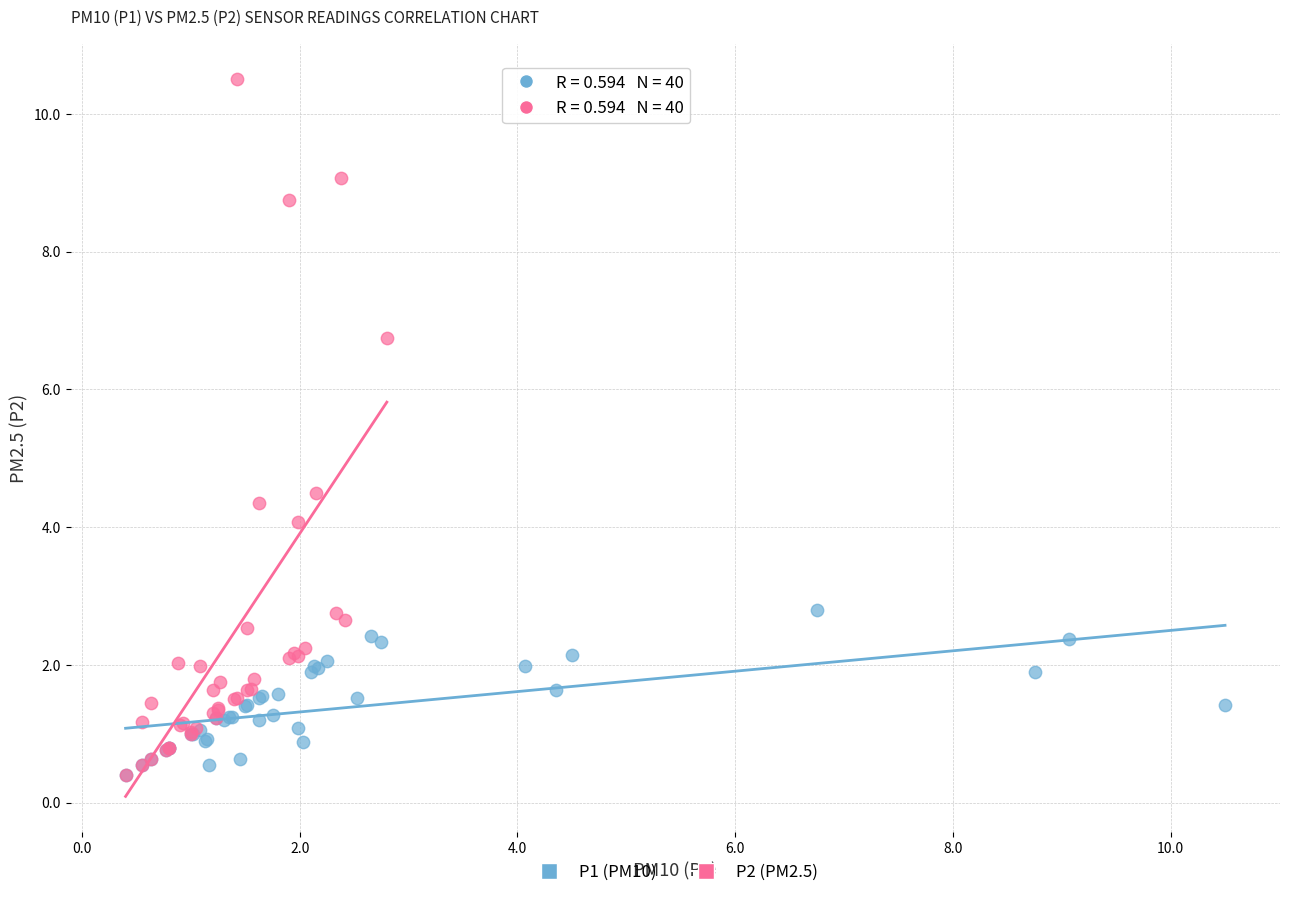

Which series reaches the maximum Y coordinate?

P2 (PM2.5)